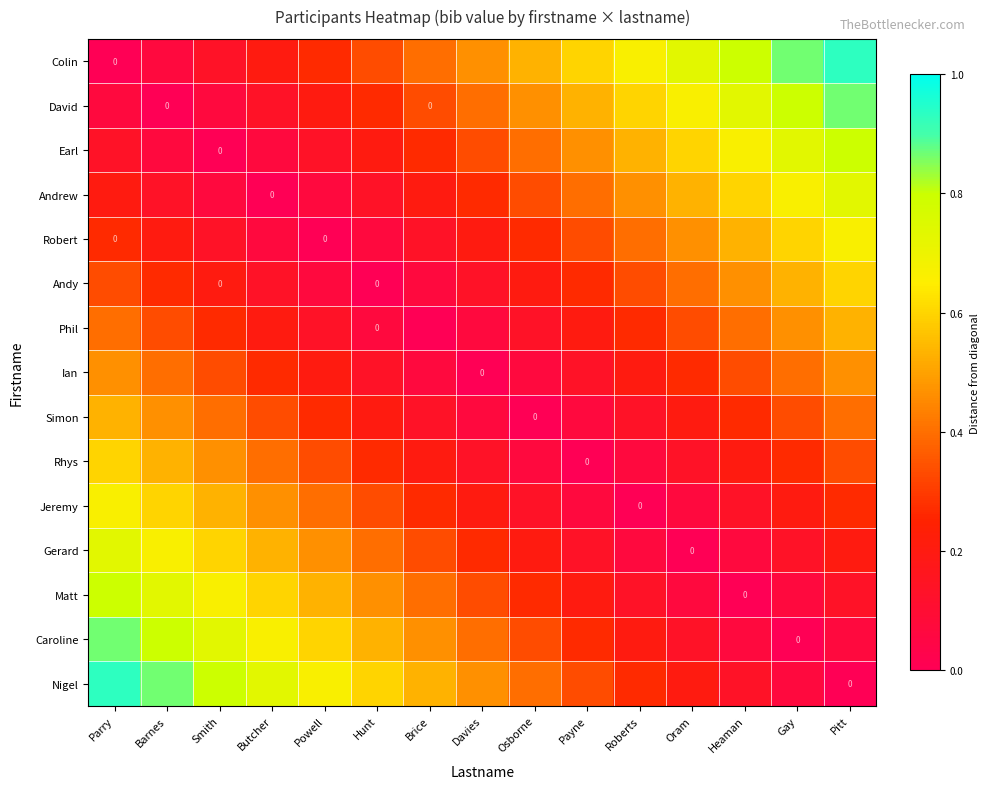

Which series has the largest total across all categories?

Colin